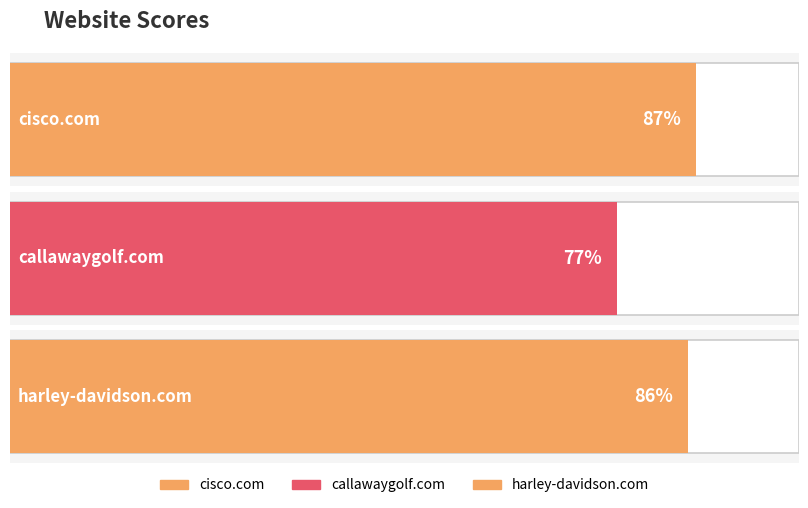

Reading left to right, list all the values displayed in this chart.

87	77	86